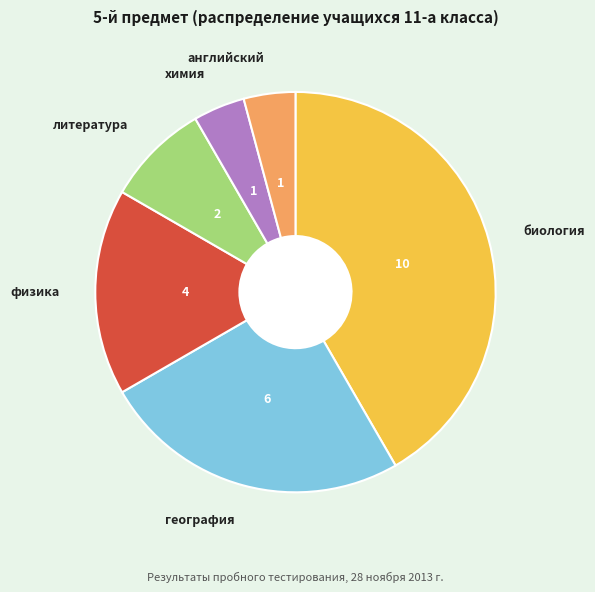

Is the sum of география and физика greater than half?

No